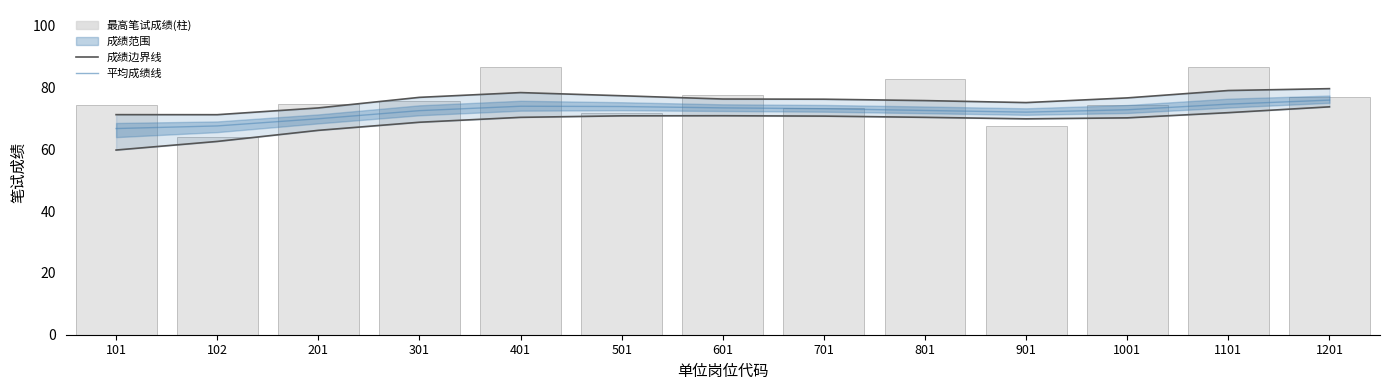

Is it true that 平均成绩线 equals 73.9 at 401?

True